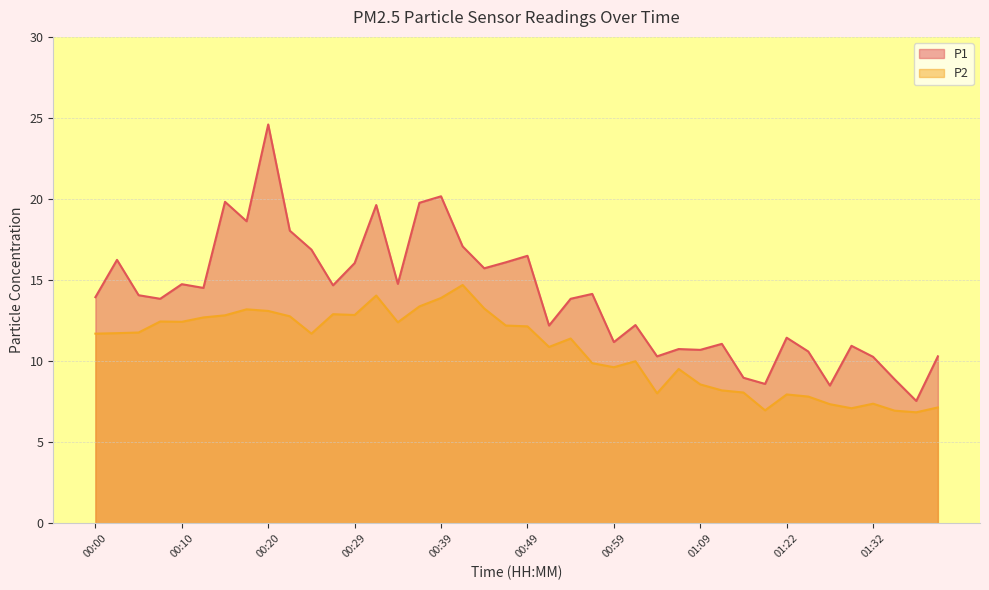

Which has a higher value, 00:05 or 00:59?

00:05